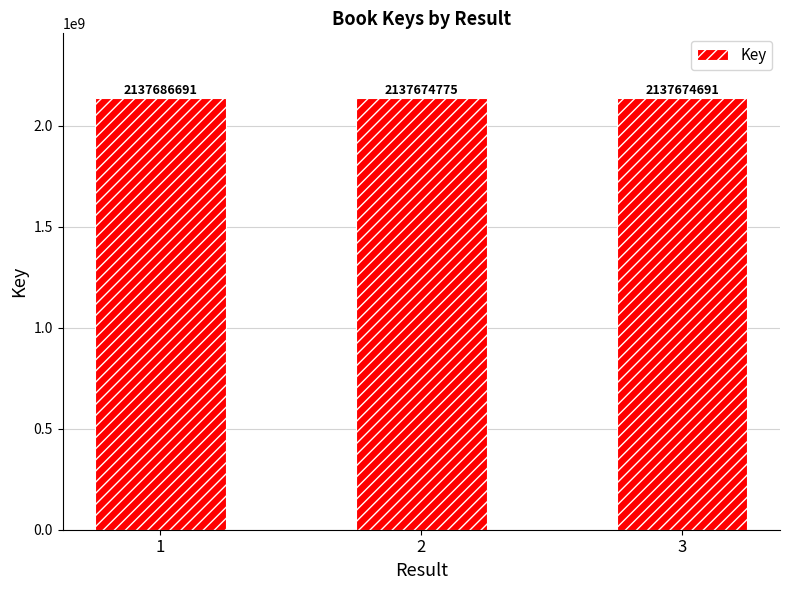

How many values are below 2137674775?

1